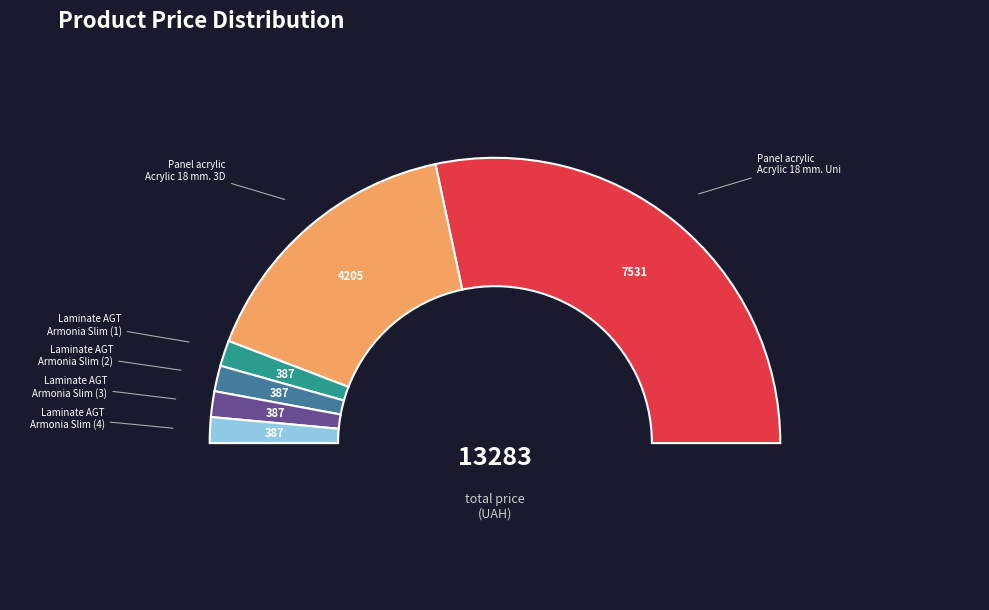

Is the sum of Laminate AGT Armonia Slim (208461456) and Laminate AGT Armonia Slim (264321817) greater than half?

No